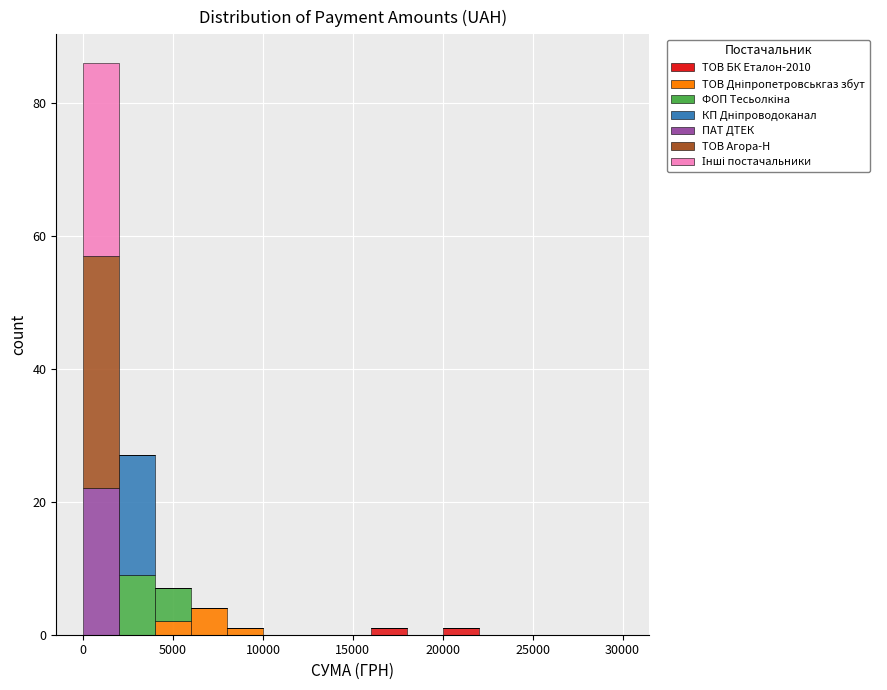

Reading left to right, list every stacked bar in this chart as the range it spans on the x-axis followed by its total height. The values are not printed on the chart, so give them approximately, as read against the axis.

0 to 2000: 86
2000 to 4000: 28
4000 to 6000: 8
6000 to 8000: 4
8000 to 10000: under 2
10000 to 12000: 0
12000 to 14000: 0
14000 to 16000: 0
16000 to 18000: under 2
18000 to 20000: 0
20000 to 22000: under 2
22000 to 24000: 0
24000 to 26000: 0
26000 to 28000: 0
28000 to 30000: 0